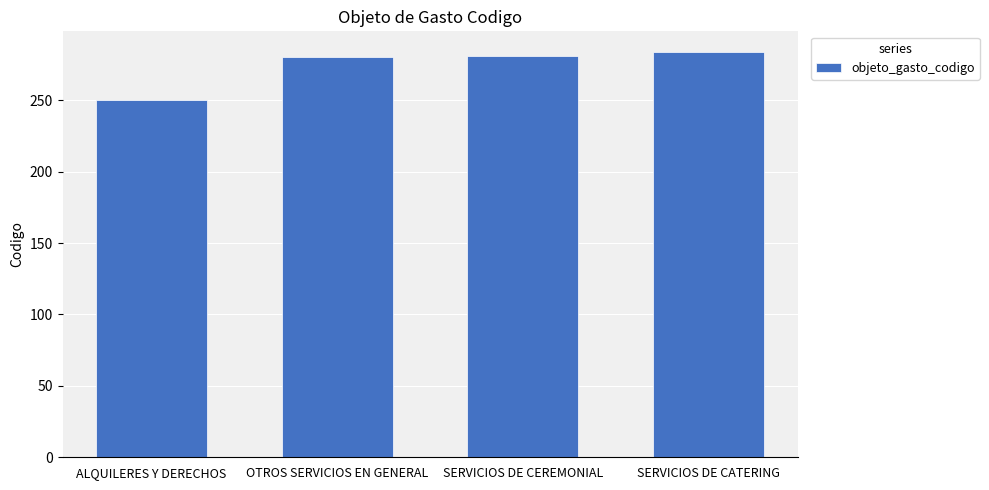

The chart shows a value of 280 at OTROS SERVICIOS EN GENERAL. True or false?

True